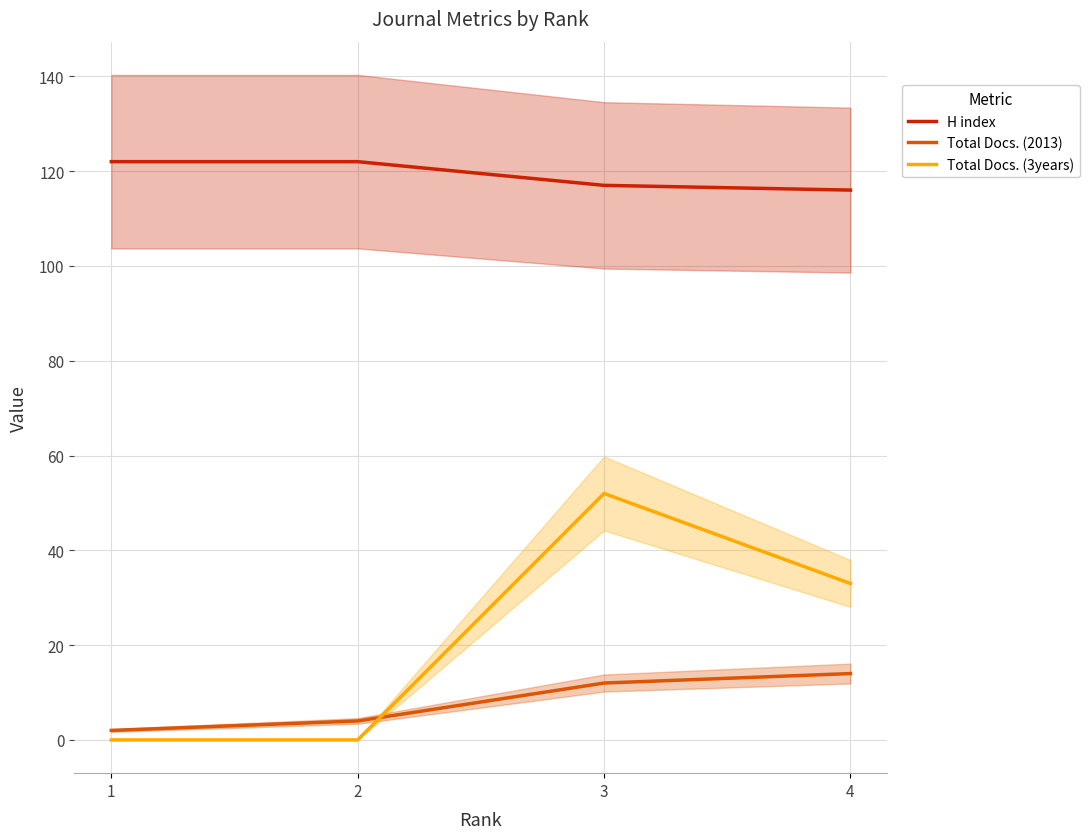

What are all the series names shown in the legend?

H index, Total Docs. (2013), Total Docs. (3years)